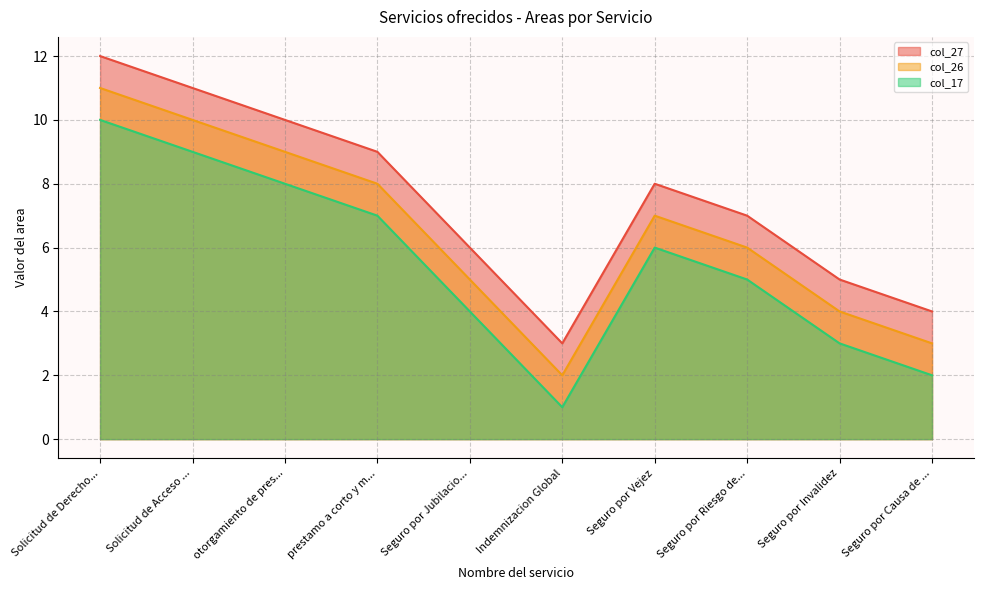

True or false: col_27 and col_17 cross at least once.

False